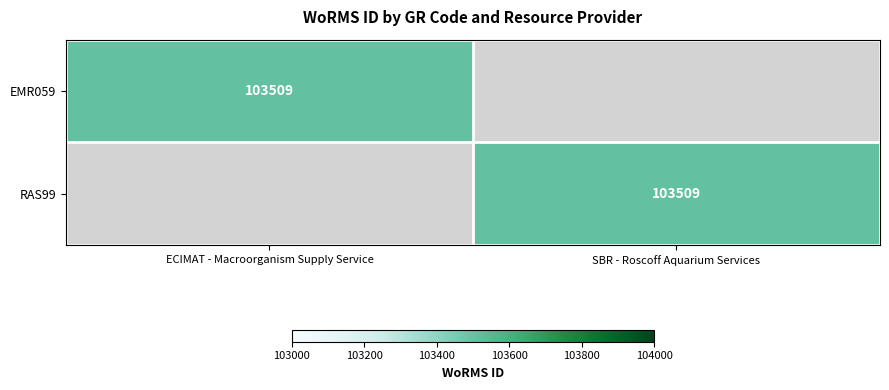

True or false: EMR059 has a value of 72224 at ECIMAT - Macroorganism Supply Service.

False